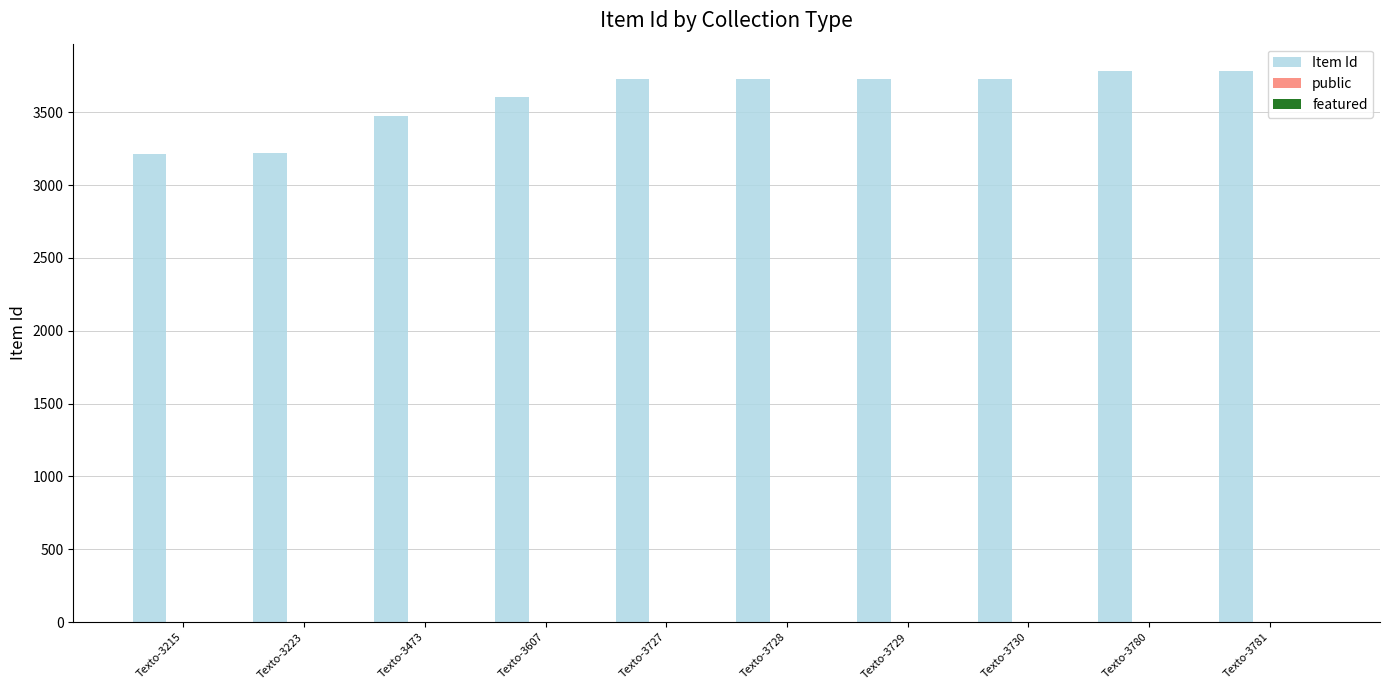

What is the greatest value displayed?

3781